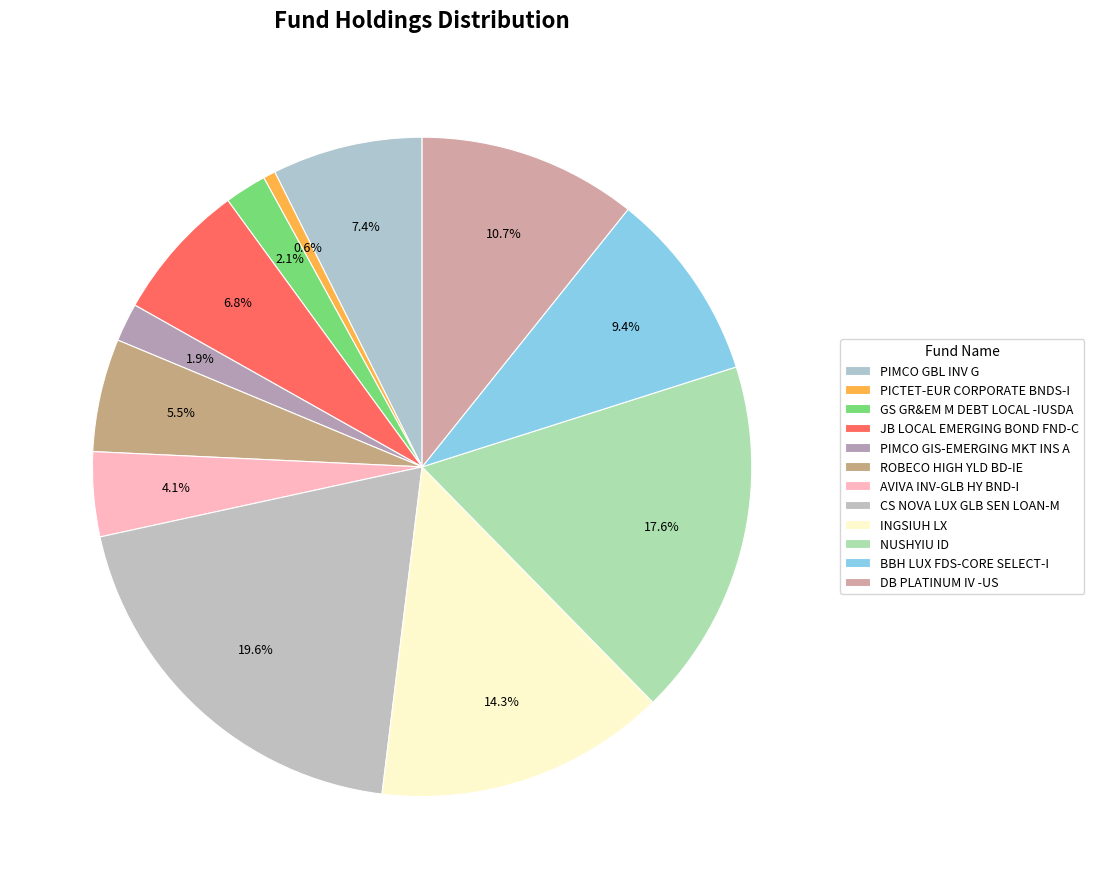

How many segments does this pie chart have?

12